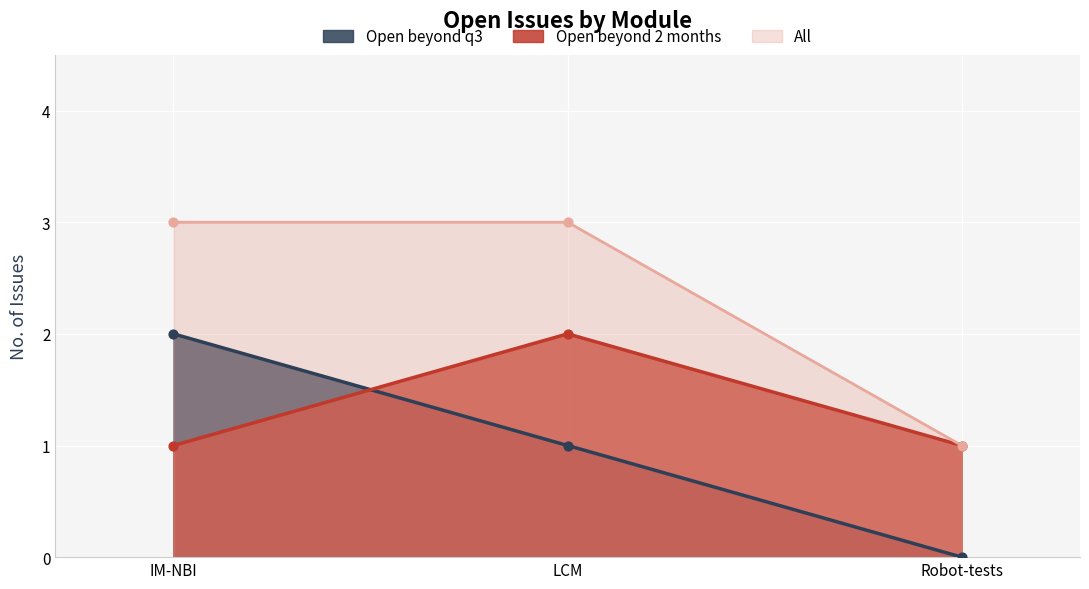

Is the value of Open beyond 2 months at LCM greater than the value of Open beyond q3 at Robot-tests?

Yes